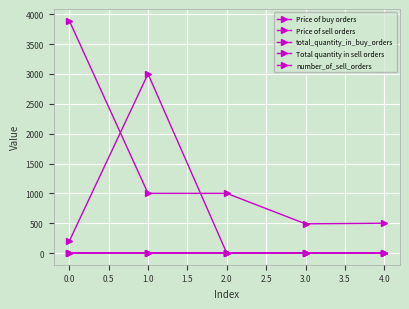

True or false: total_quantity_in_buy_orders has more than 2 points higher than both neighbors.

False